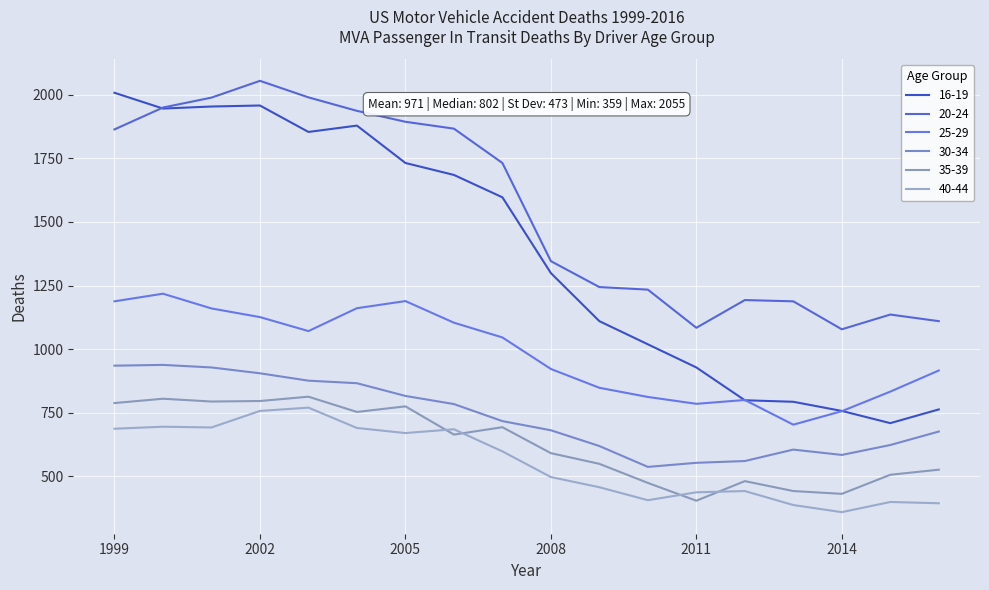

True or false: 16-19 and 40-44 cross at least once.

False